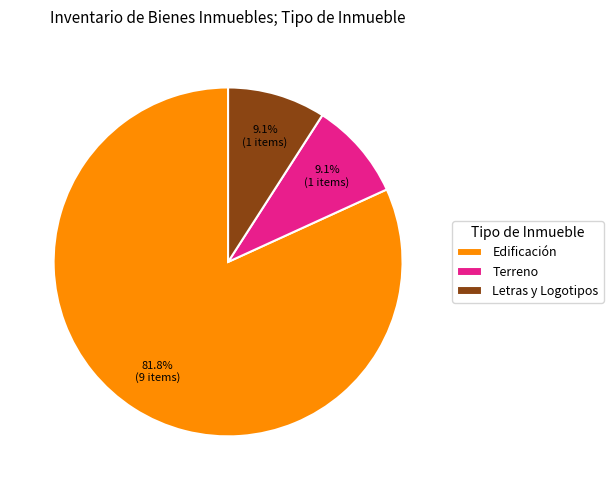

How many slices are in this pie chart?

3